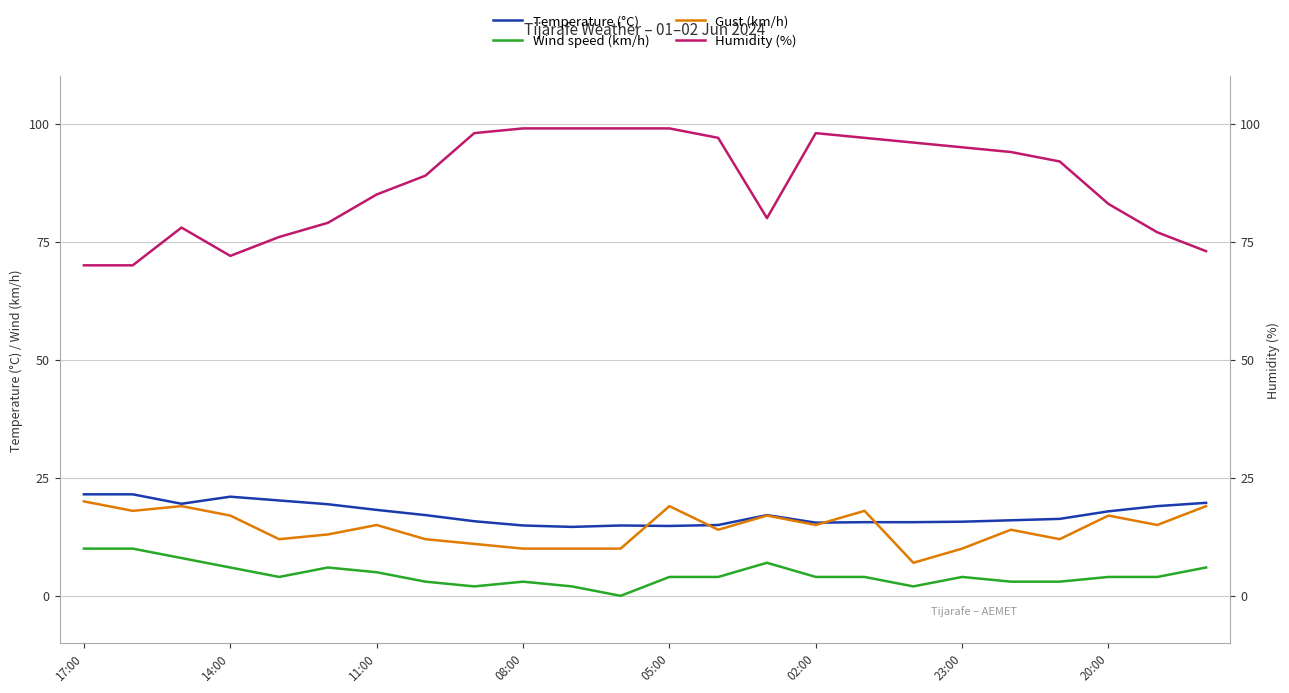

What is the average value of the Temperature (°C) series?

17.4